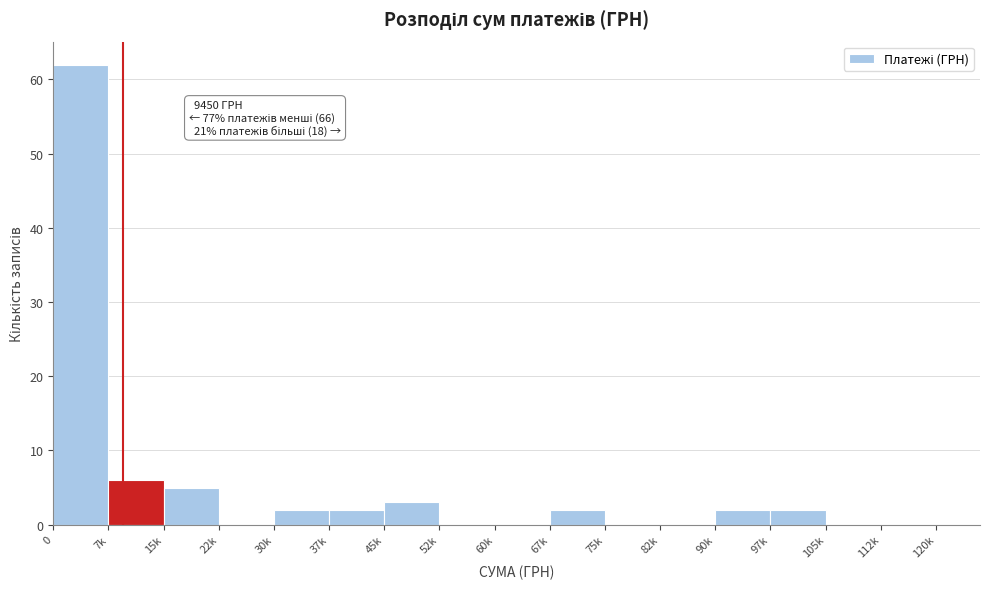

Reading left to right, list all the values displayed in this chart.

0=62	7k=6	15k=5	22k=0	30k=2	37k=2	45k=3	52k=0	60k=0	67k=2	75k=0	82k=0	90k=2	97k=2	105k=0	112k=0